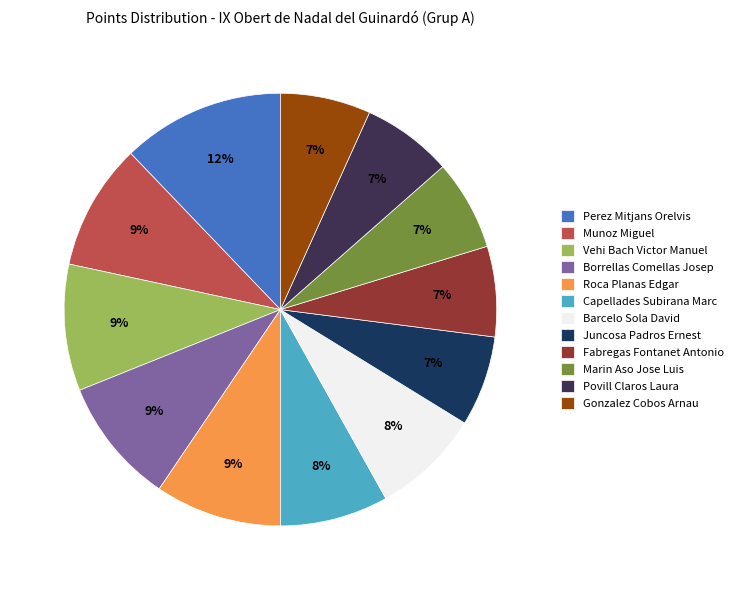

What percentage is the Roca Planas Edgar slice, to the nearest percent?

9%